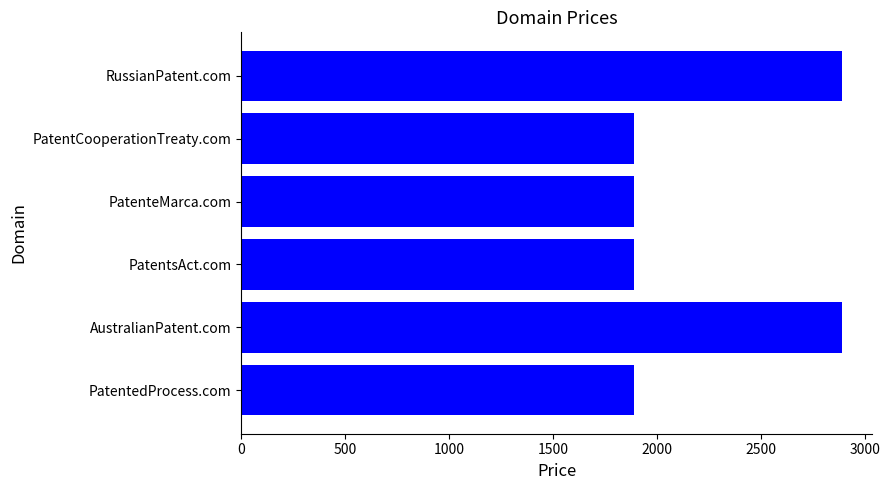

Reading bottom to top, extract all data points from this chart.

1888	2888	1888	1888	1888	2888